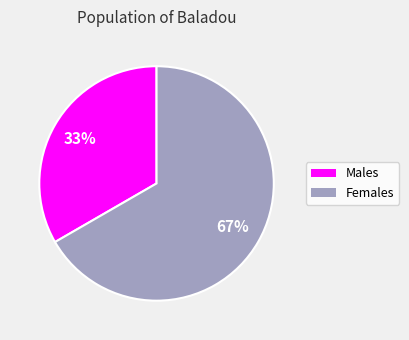

Is there any slice that represents more than half of the pie?

Yes